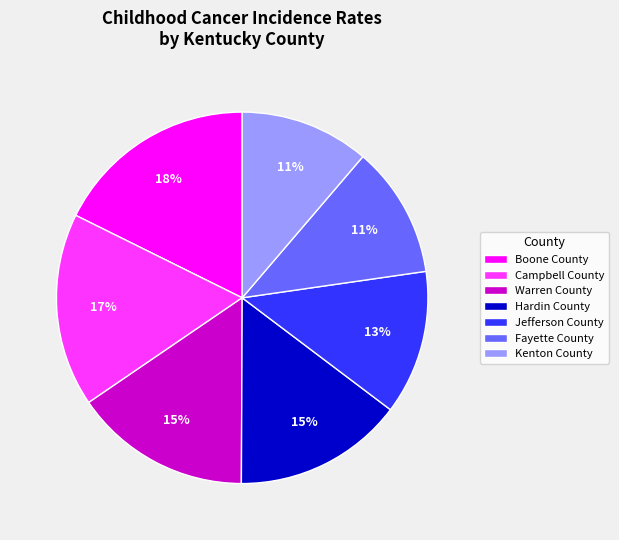

Is there a majority slice in this chart?

No